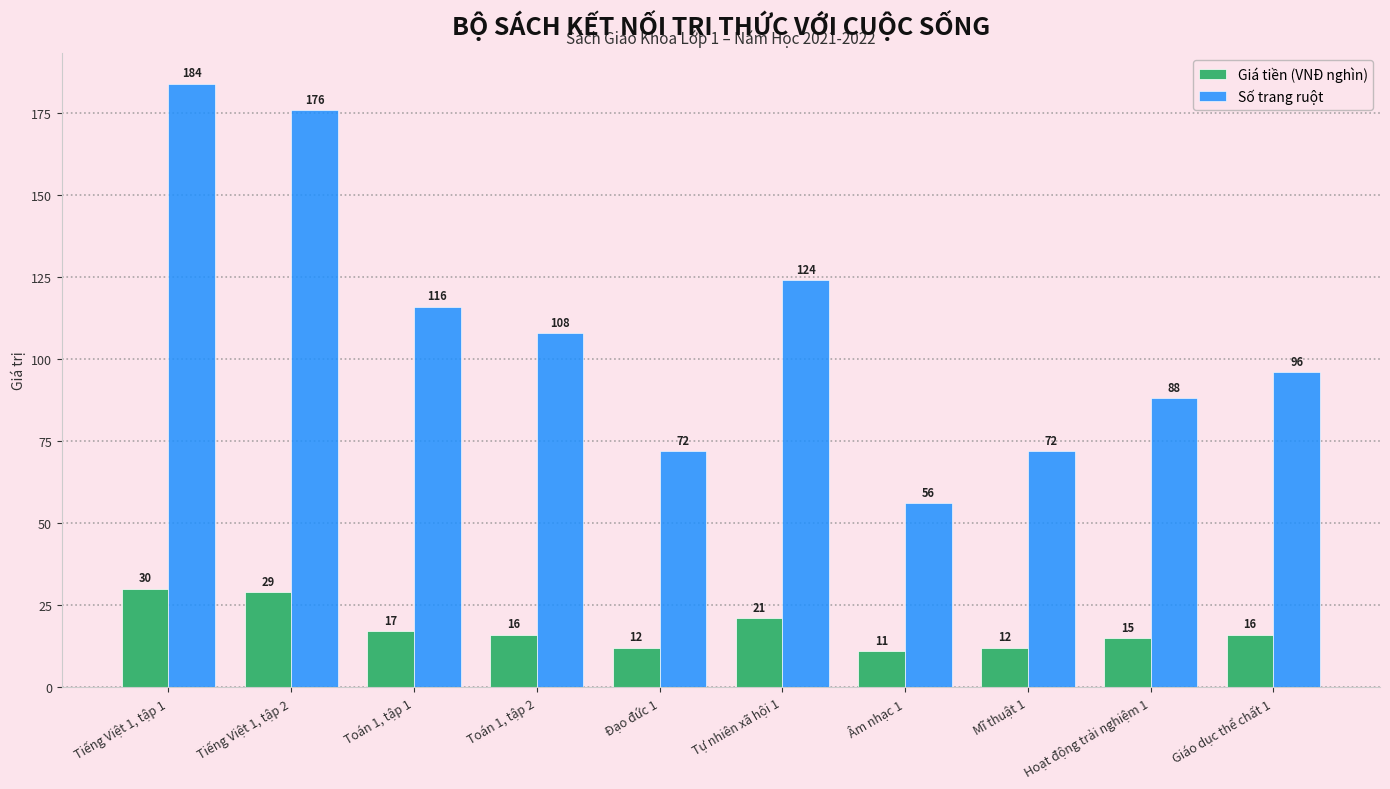

How many bars are there in each group?

2